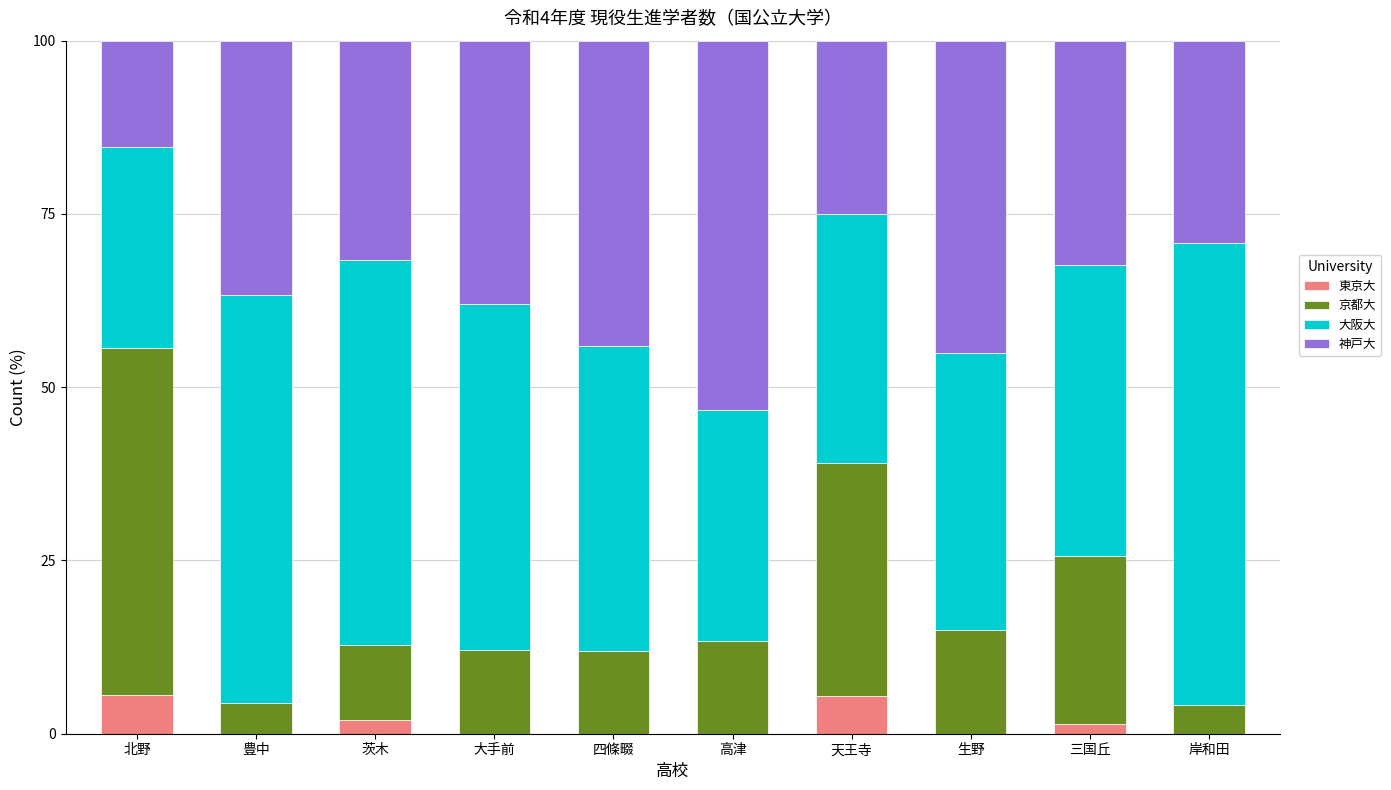

The value of 東京大 at 北野 is 2.5. True or false?

False